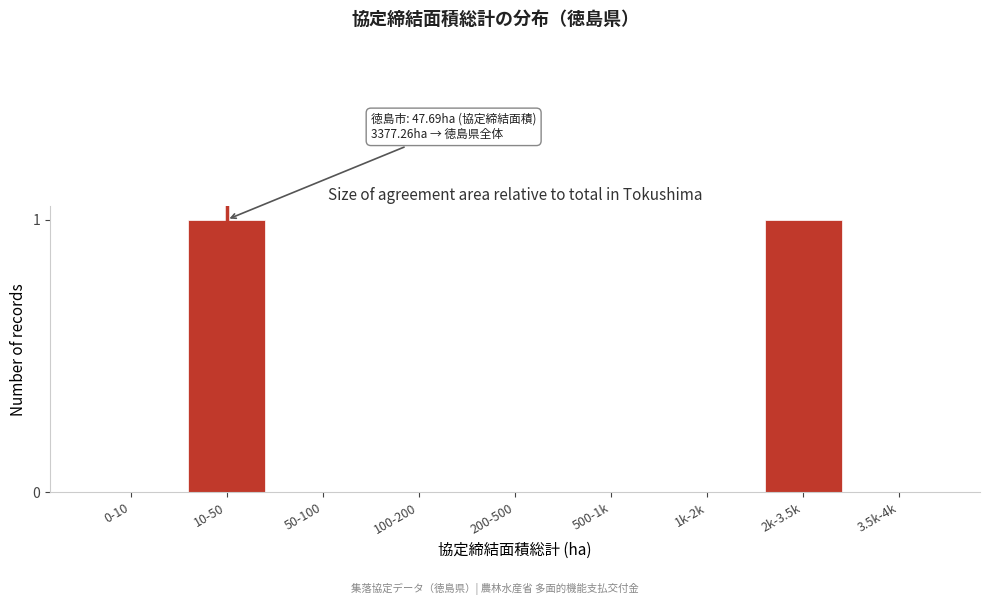

Reading left to right, what are all the values shown in this chart?

0-10=0	10-50=1	50-100=0	100-200=0	200-500=0	500-1k=0	1k-2k=0	2k-3.5k=1	3.5k-4k=0